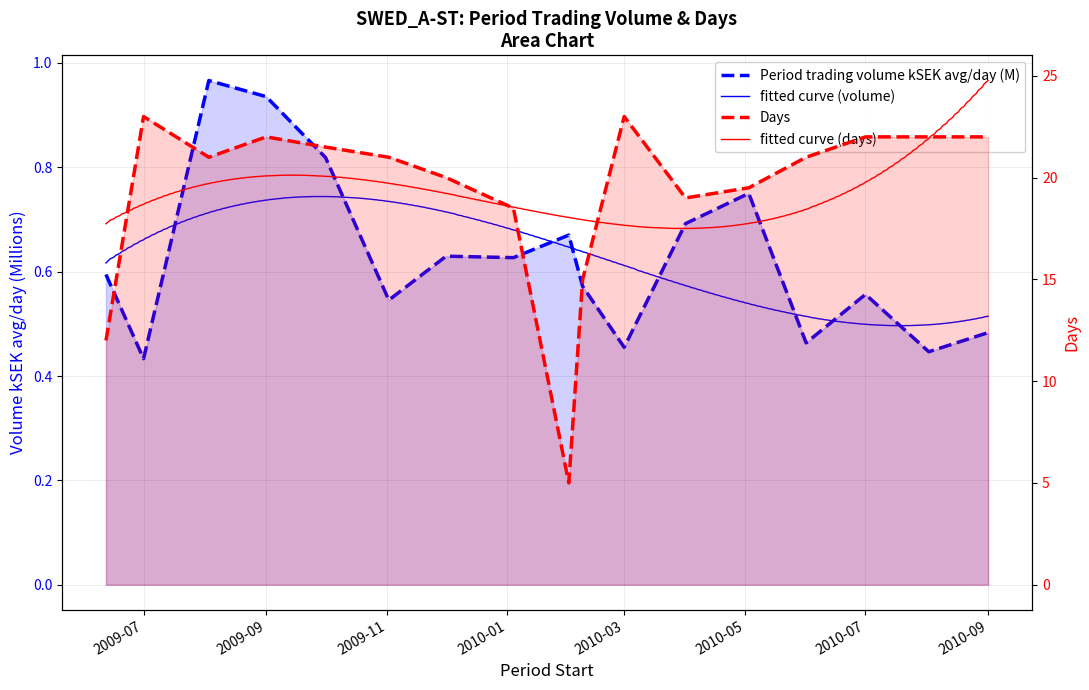

What is the difference between the second highest and second lowest values in the Period trading volume kSEK avg/day series?

0.5